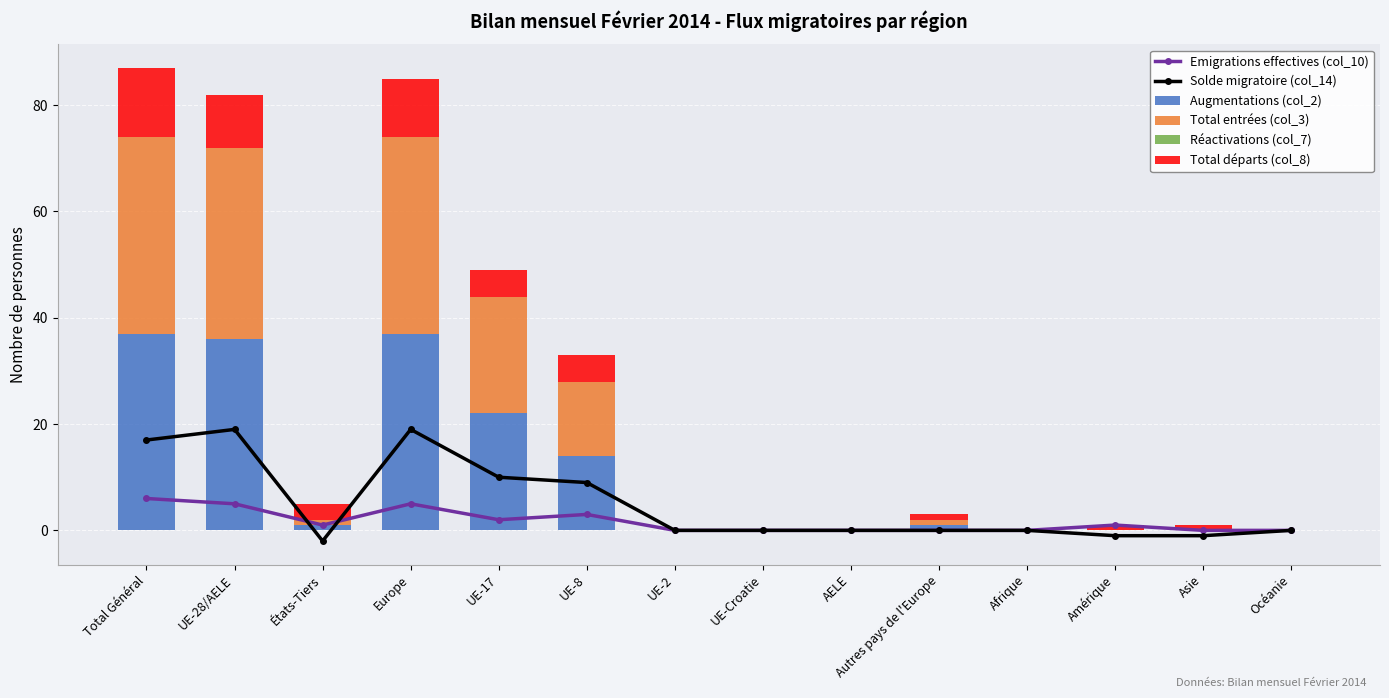

Which category has the highest value across all series?

Total Général